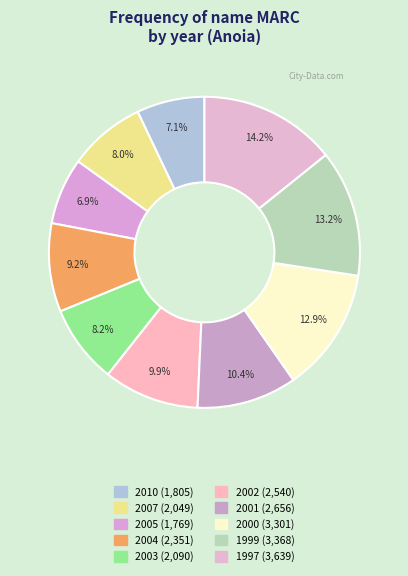

Which category has the biggest portion of the pie?

1997